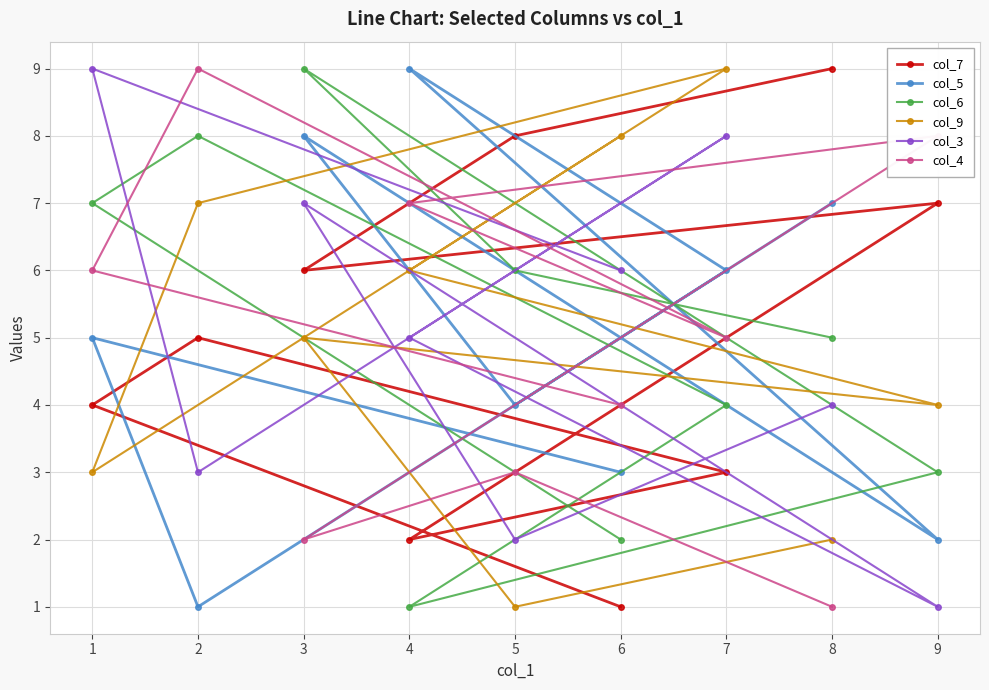

Count the col_6 values in the range 3 to 7.

5